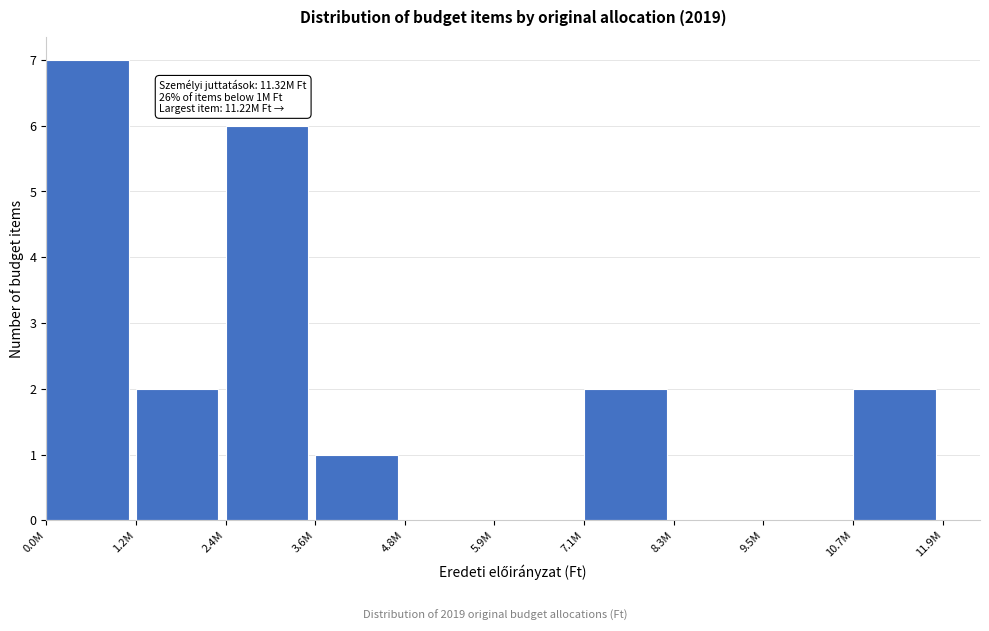

Reading right to left, transcribe all the data shown in this chart.

10.7M=2	9.5M=0	8.3M=0	7.1M=2	5.9M=0	4.8M=0	3.6M=1	2.4M=6	1.2M=2	0.0M=7